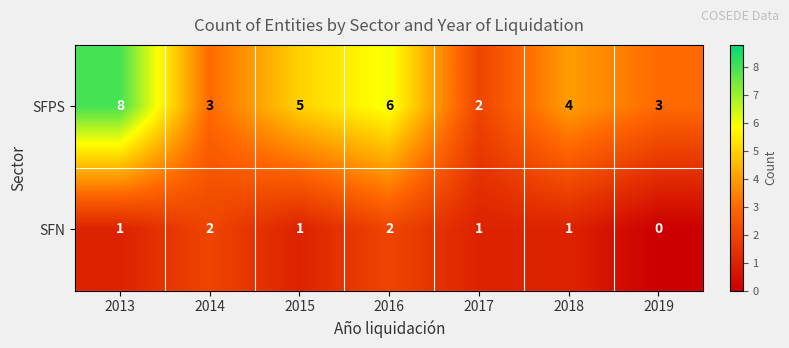

What is the difference between the maximum and minimum values in the SFPS series?

6